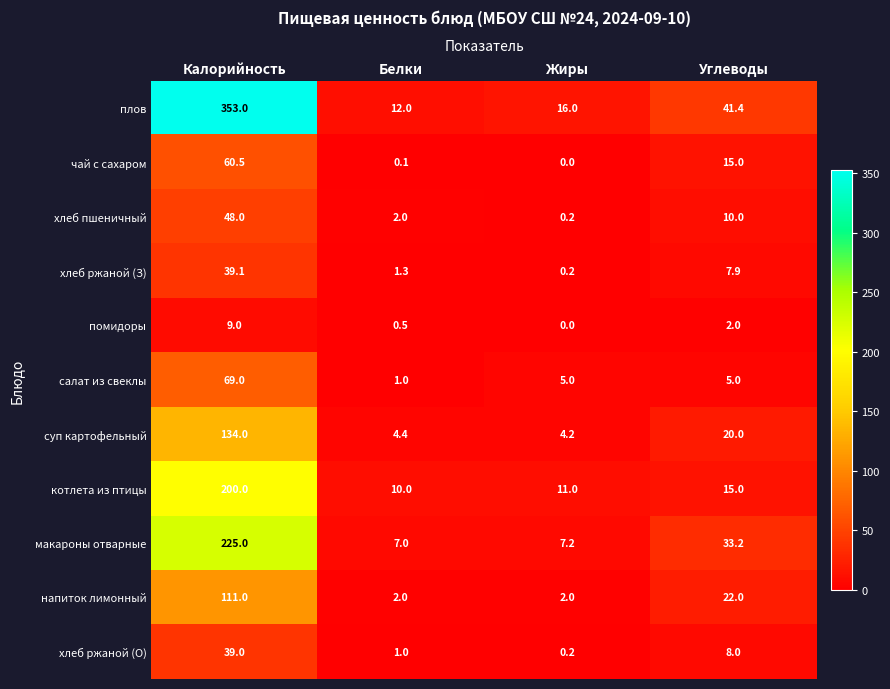

Count the number of data series in this chart.

11